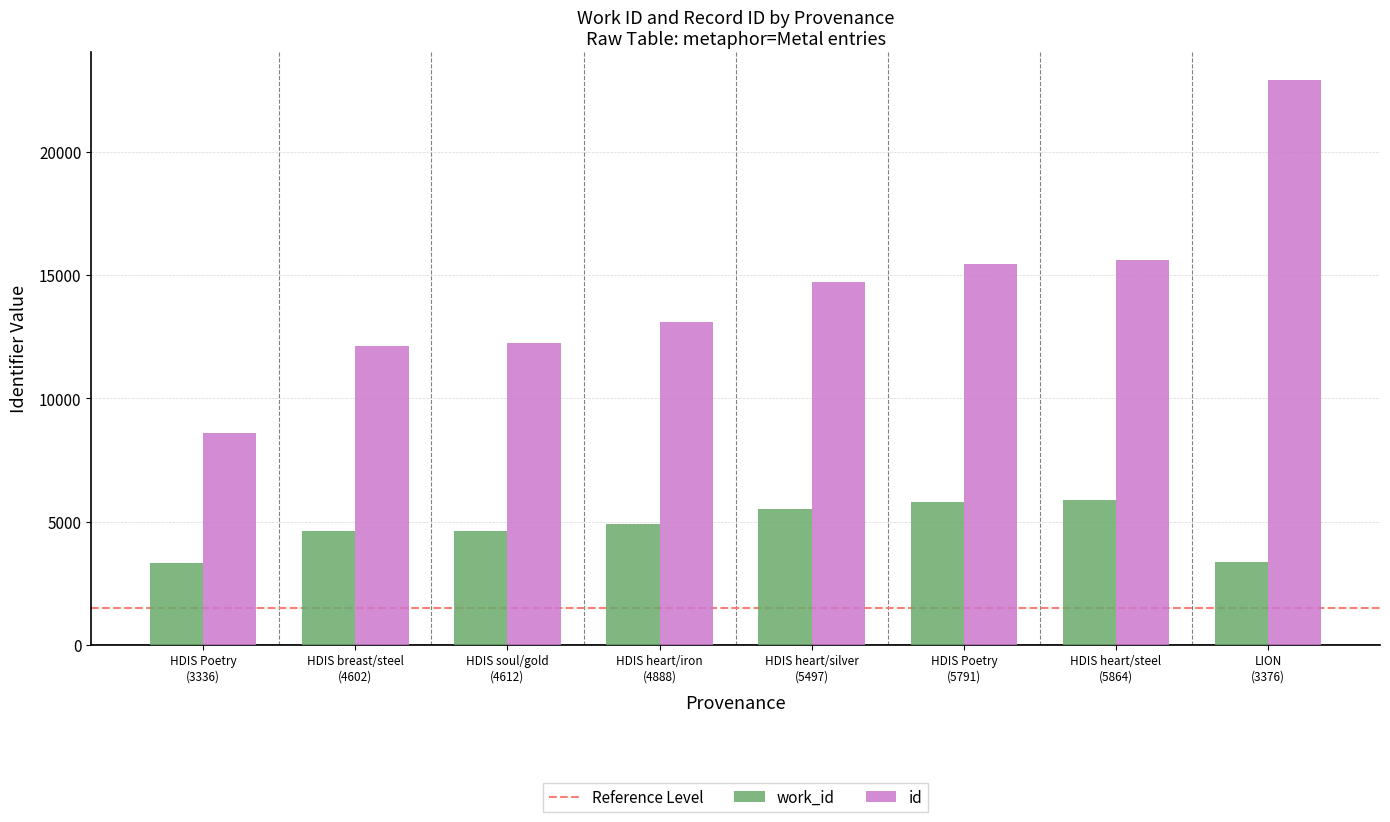

Which series has the largest range (max minus min)?

id